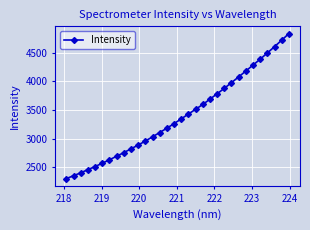

What is the maximum value shown in the chart?

4838.0